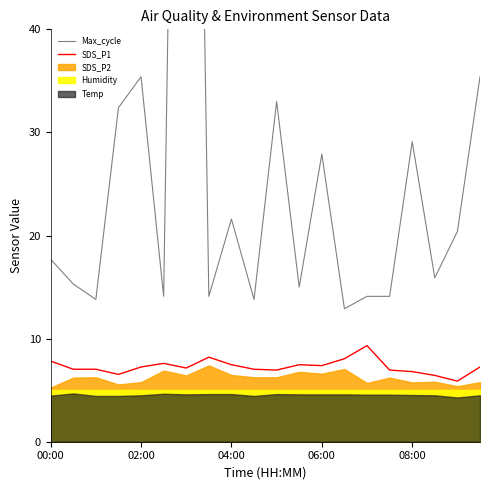

Is it true that SDS_P1 equals 3.5 at 02:00?

False